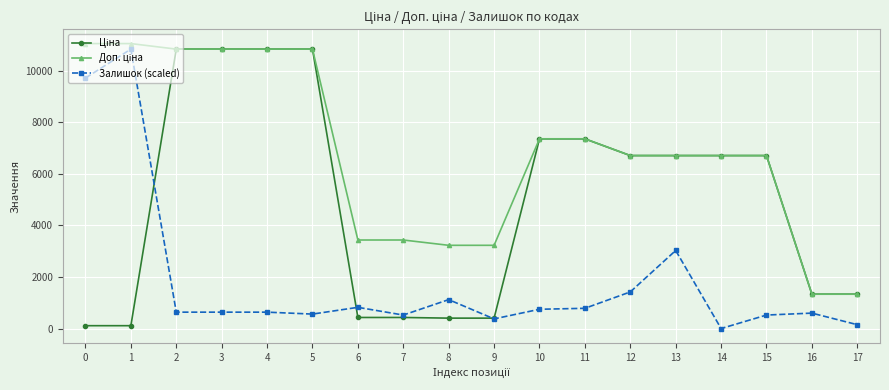

The value of Залишок (scaled) at 1 is 15687.7. True or false?

False